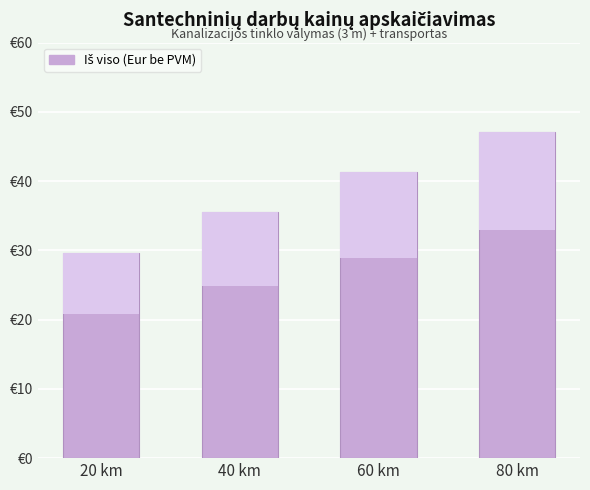

Reading left to right, list all the values displayed in this chart.

29.7	35.5	41.3	47.1